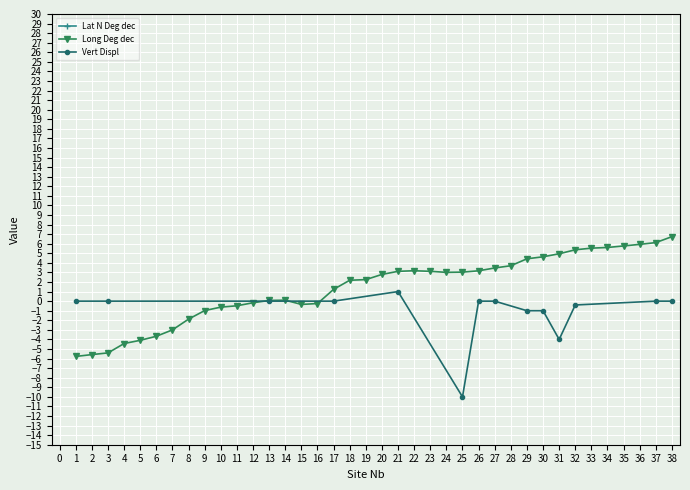

What is the maximum value for Long Deg dec?

6.7